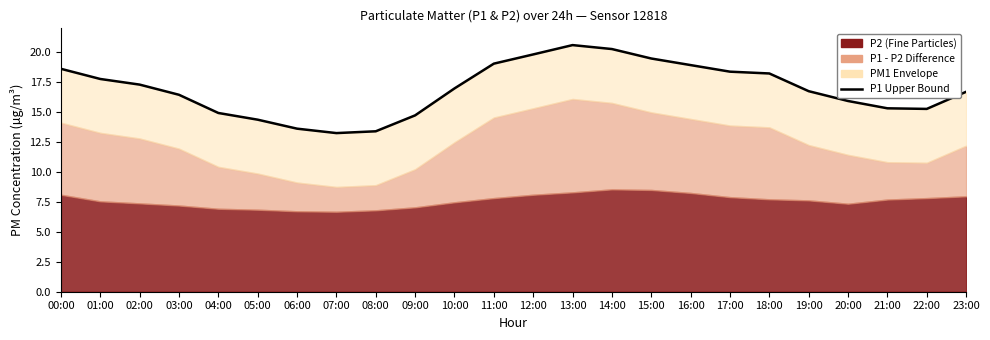

What is the smallest value displayed?

13.2